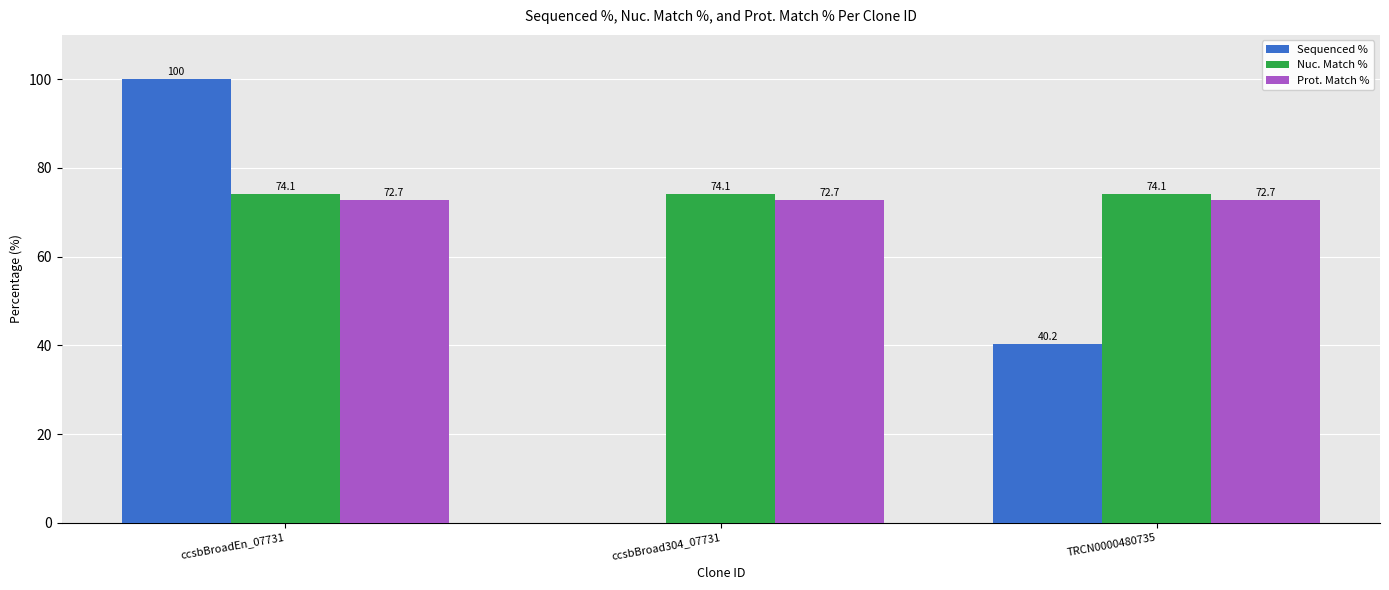

What is the sum of the Prot. Match % values at TRCN0000480735 and ccsbBroadEn_07731?

145.4